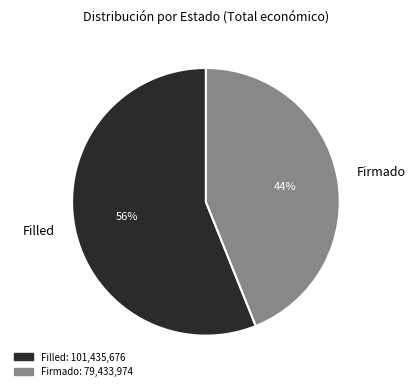

To the nearest percent, what is the average slice percentage?

50%